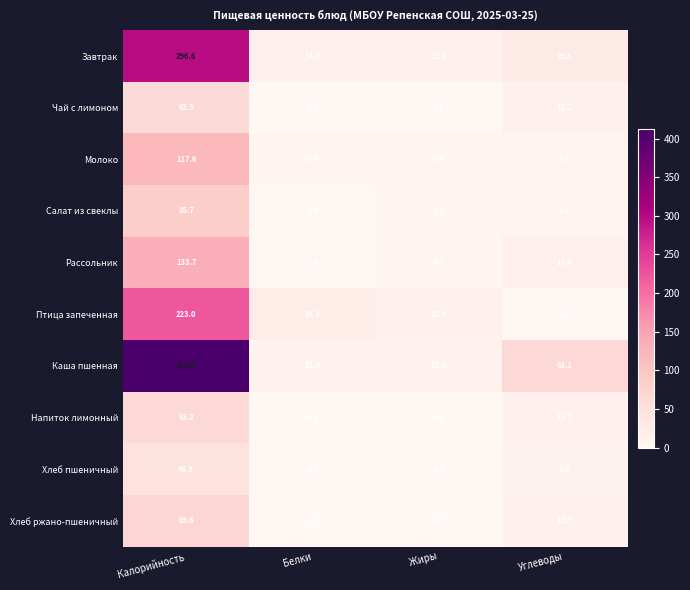

What is the maximum value shown in the chart?

412.0